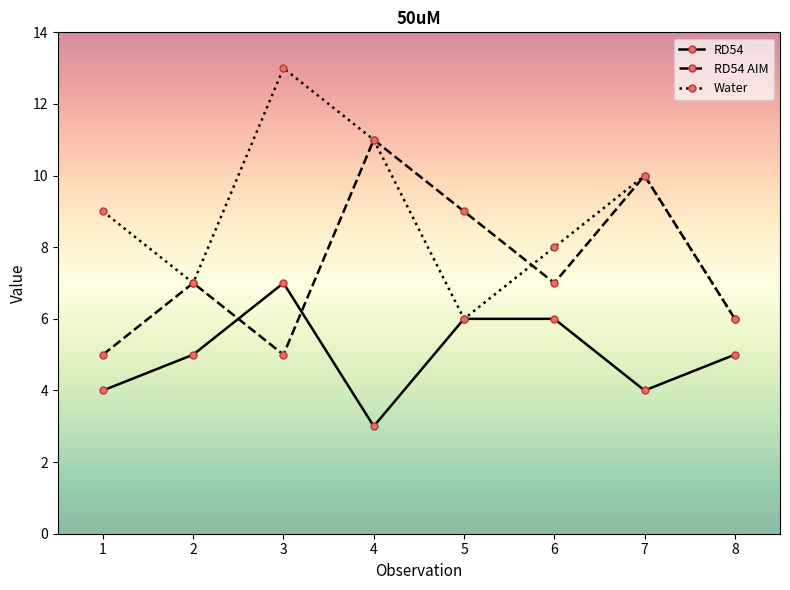

Reading left to right, extract all data points from this chart.

RD54: 4	5	7	3	6	6	4	5
RD54 AIM: 5	7	5	11	9	7	10	6
Water: 9	7	13	11	6	8	10	6